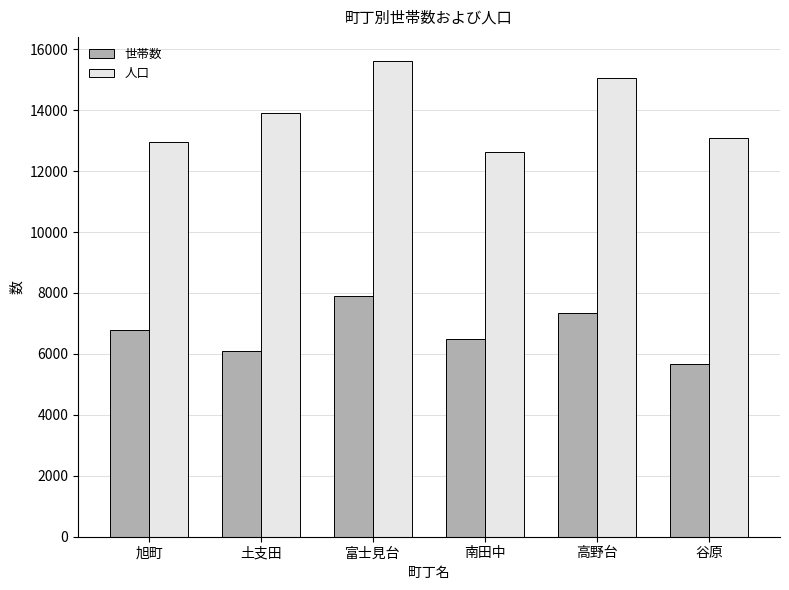

How many bars are there in total?

12